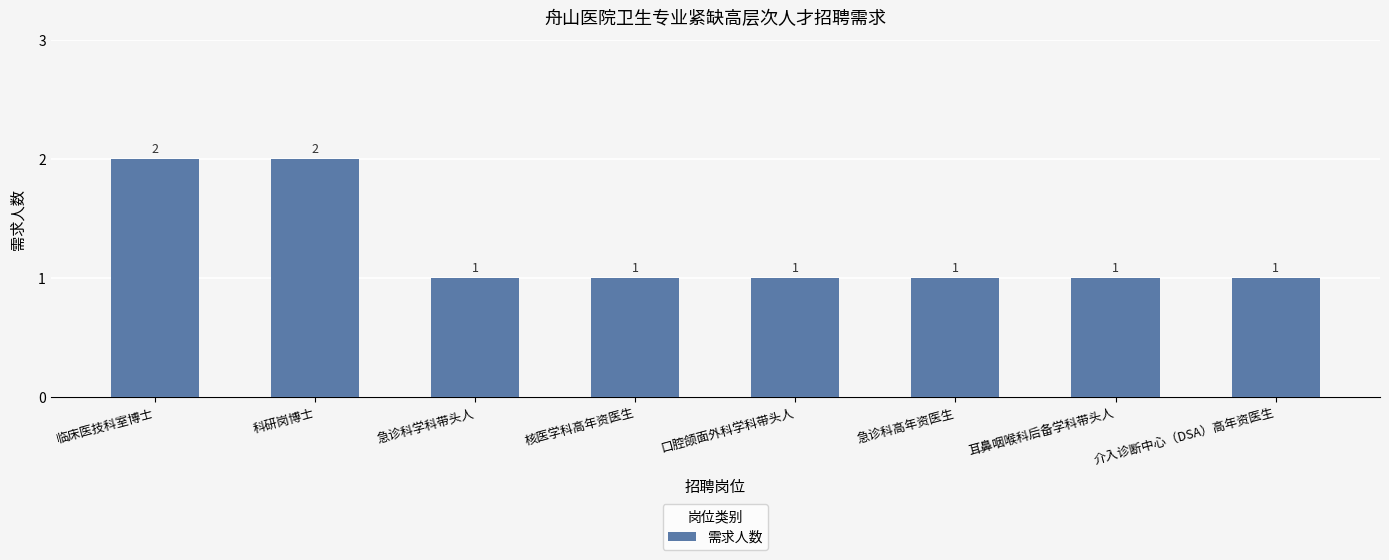

What value does the data have at 口腔颌面外科学科带头人?

1